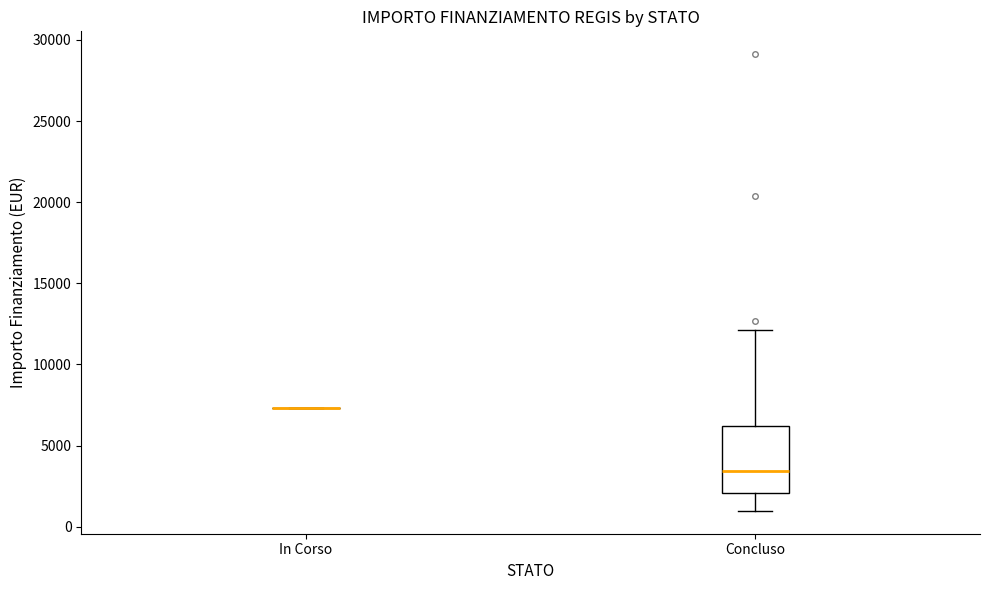

Comparing the boxes themselves (not the whiskers), which one is the tallest?

Concluso